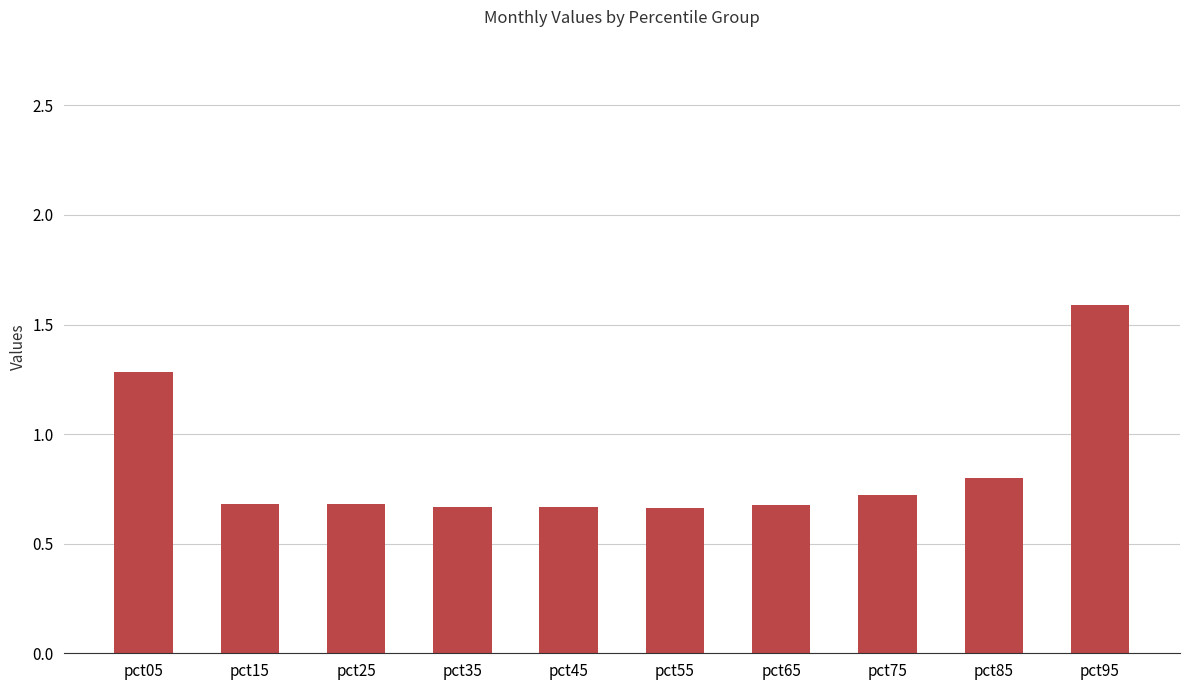

How many values are between 0 and 1?

8